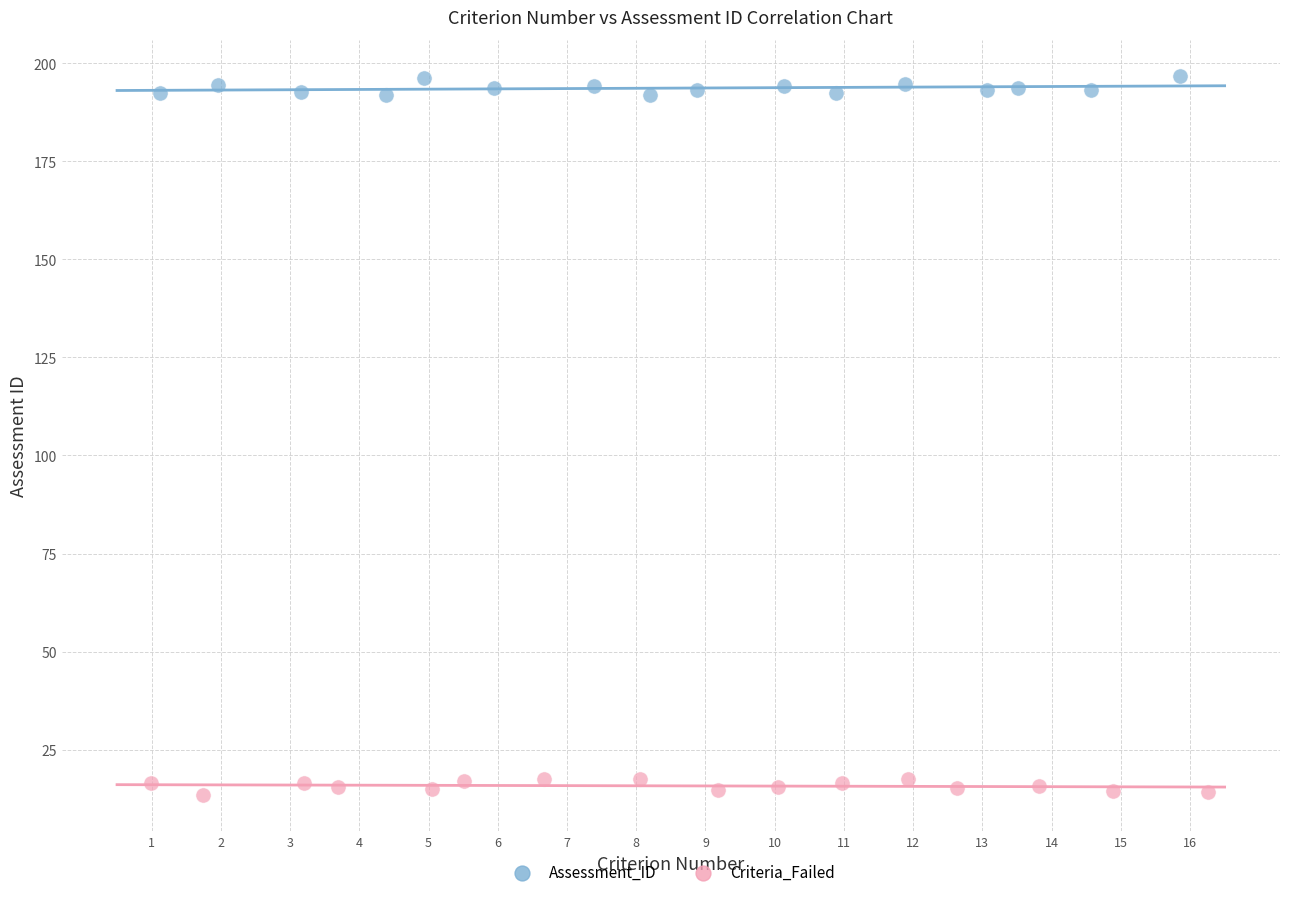

Which series reaches the maximum Y coordinate?

Assessment_ID